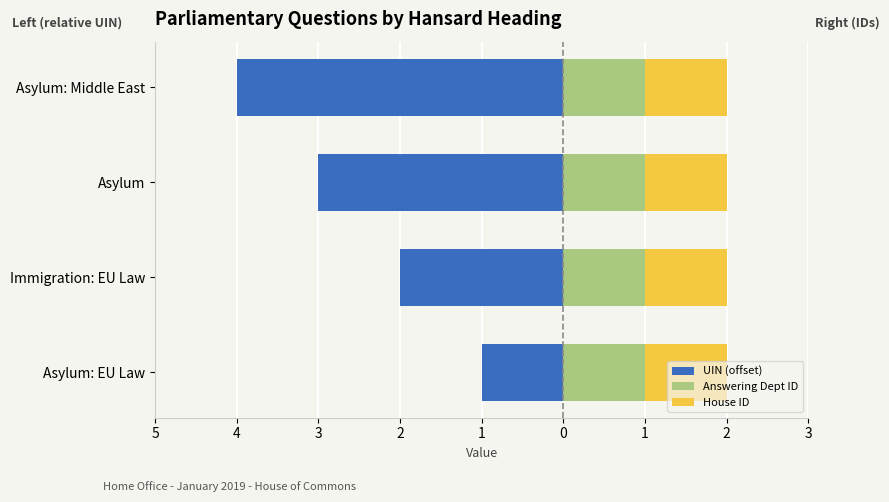

Which series changed the most between 3 and 2?

UIN (offset)